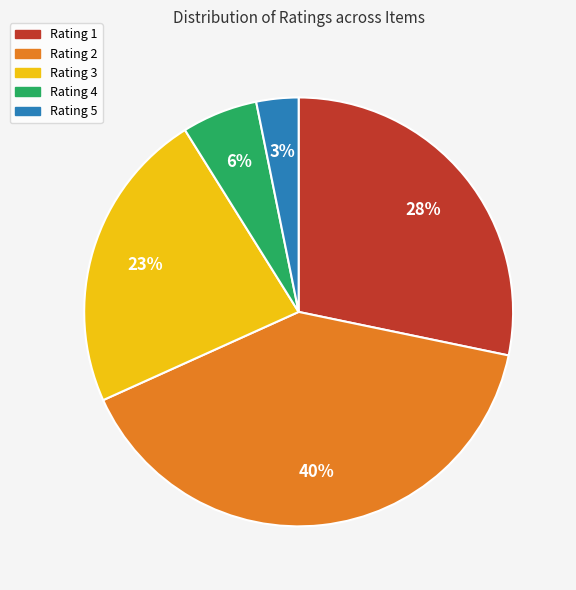

To the nearest percent, what portion does Rating 5 represent?

3%